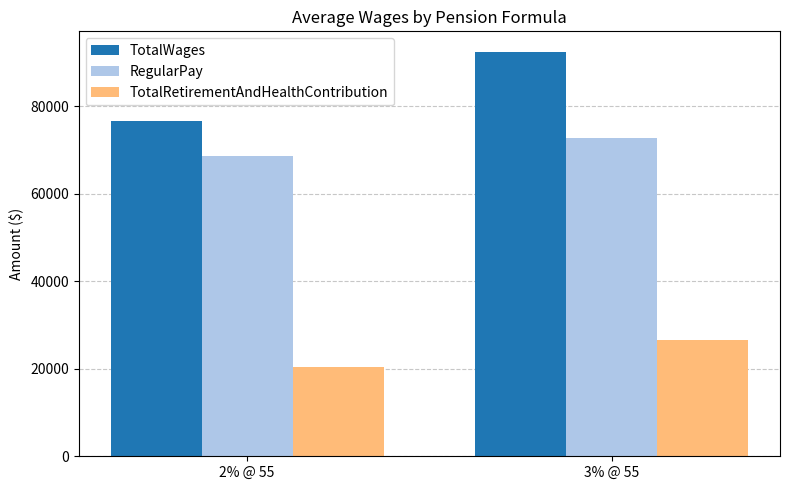

Between 2% @ 55 and 3% @ 55, which series saw the biggest shift?

TotalWages